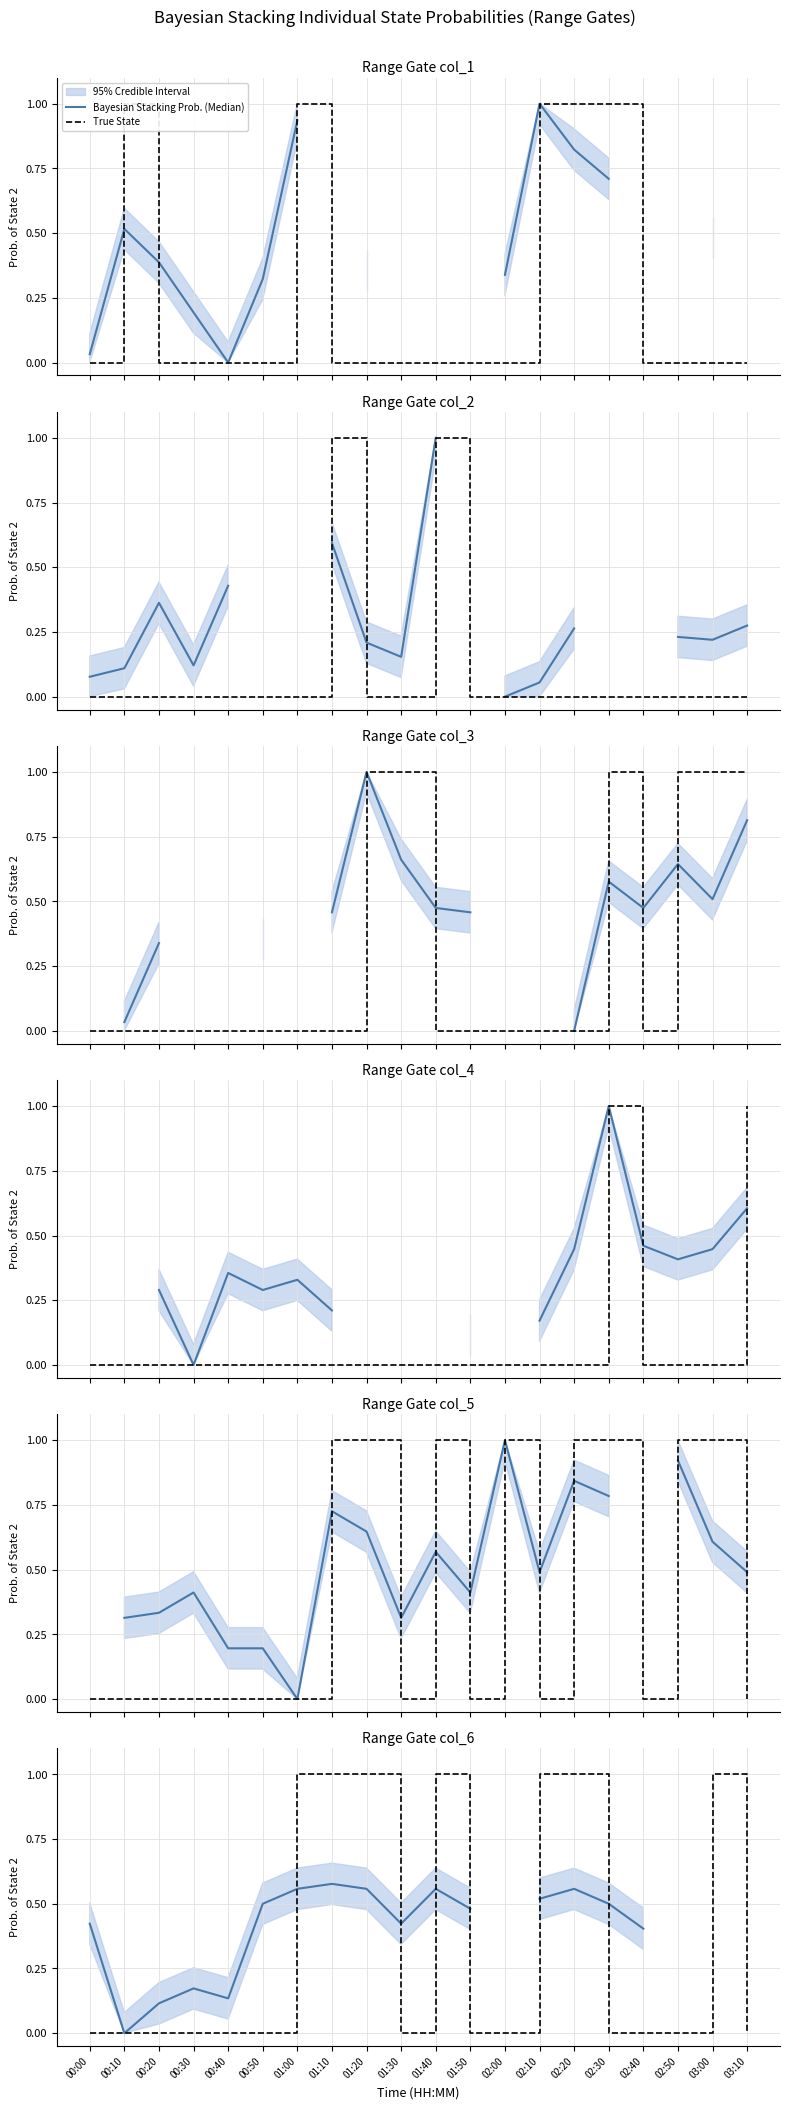

In True State, how many points are higher than both neighbors (excluding endpoints)?

2